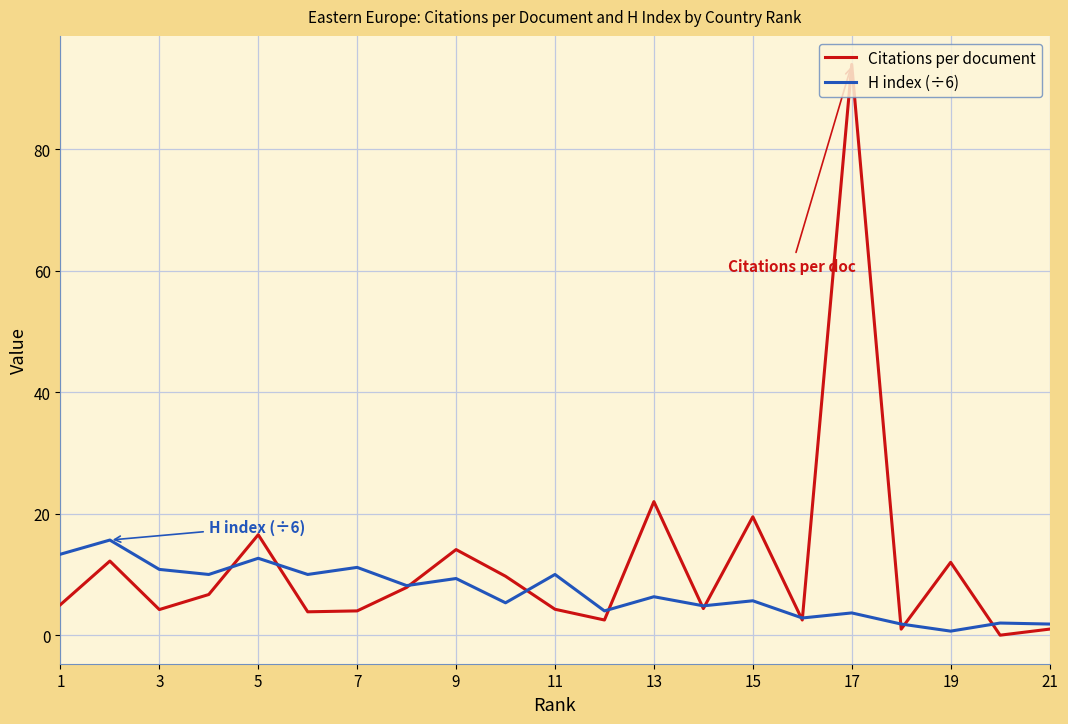

Rank the series by their average value, from lowest to highest.

H index (÷6), Citations per document